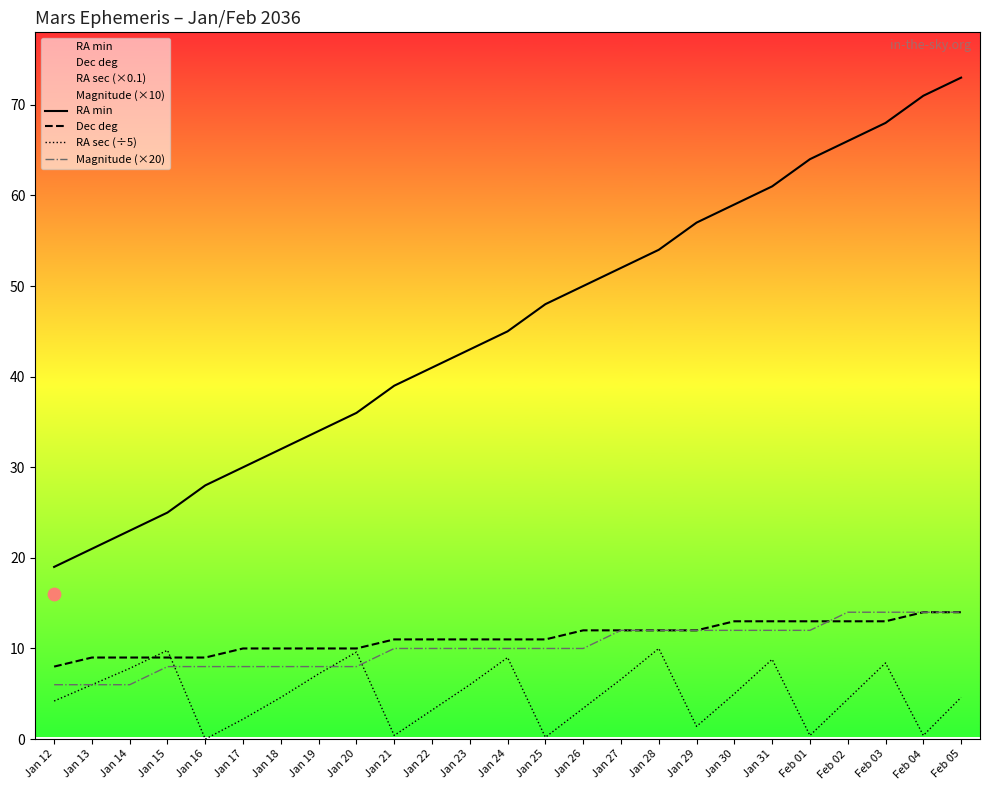

Which series has the largest total across all categories?

RA min